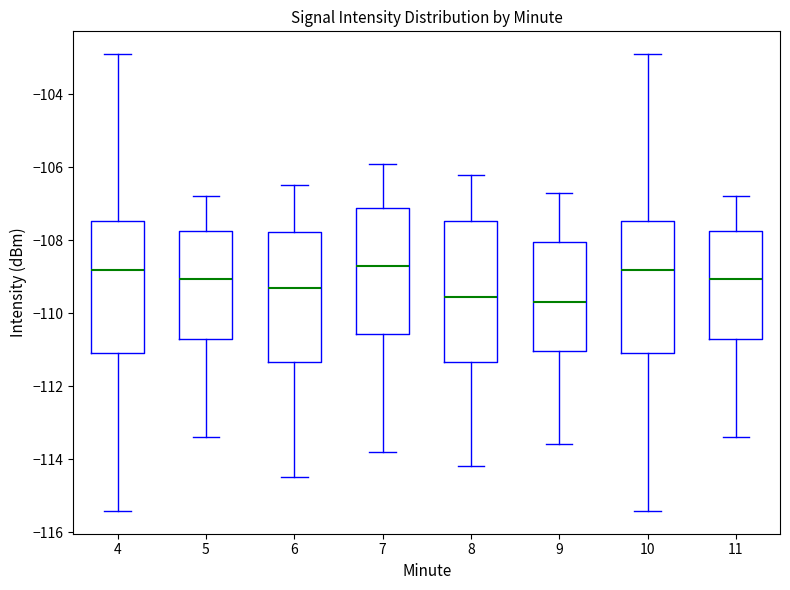

Reading left to right, transcribe this box plot: for each box, give where its median line is, the range the box spans, and where its two whiskers end, as read against the y-axis. The values are not printed on the chart, so give them approximately, as read against the axis.

4: median -108.8, box -111.2 to -107.4, whiskers -115.4 to -103.0
5: median -109.0, box -110.6 to -107.8, whiskers -113.4 to -106.8
6: median -109.2, box -111.4 to -107.8, whiskers -114.4 to -106.4
7: median -108.6, box -110.6 to -107.2, whiskers -113.8 to -105.8
8: median -109.6, box -111.4 to -107.4, whiskers -114.2 to -106.2
9: median -109.6, box -111.0 to -108.0, whiskers -113.6 to -106.6
10: median -108.8, box -111.2 to -107.4, whiskers -115.4 to -103.0
11: median -109.0, box -110.6 to -107.8, whiskers -113.4 to -106.8